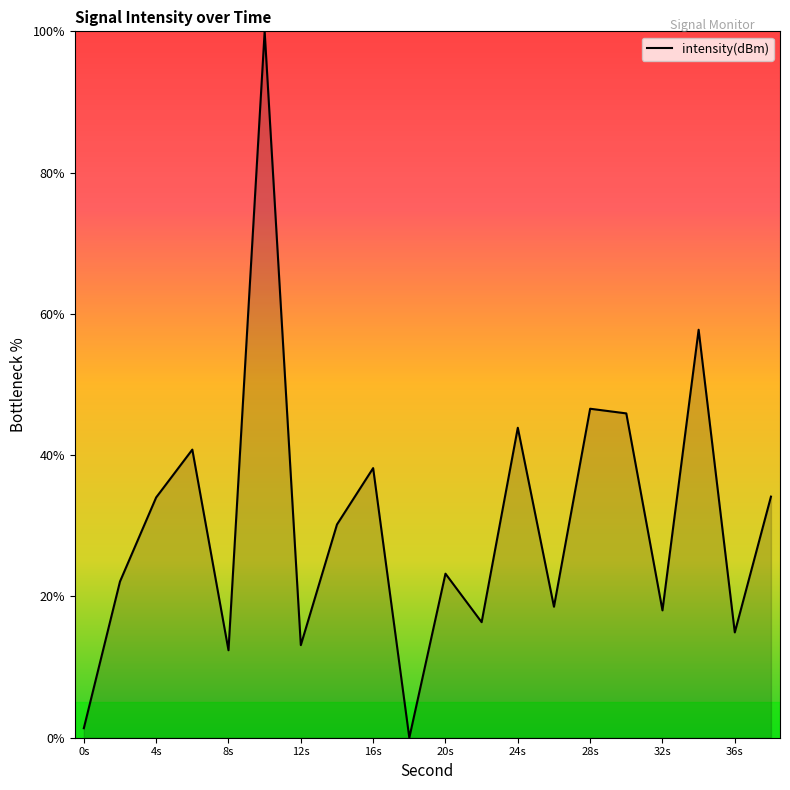

What is the greatest value displayed?

100.0